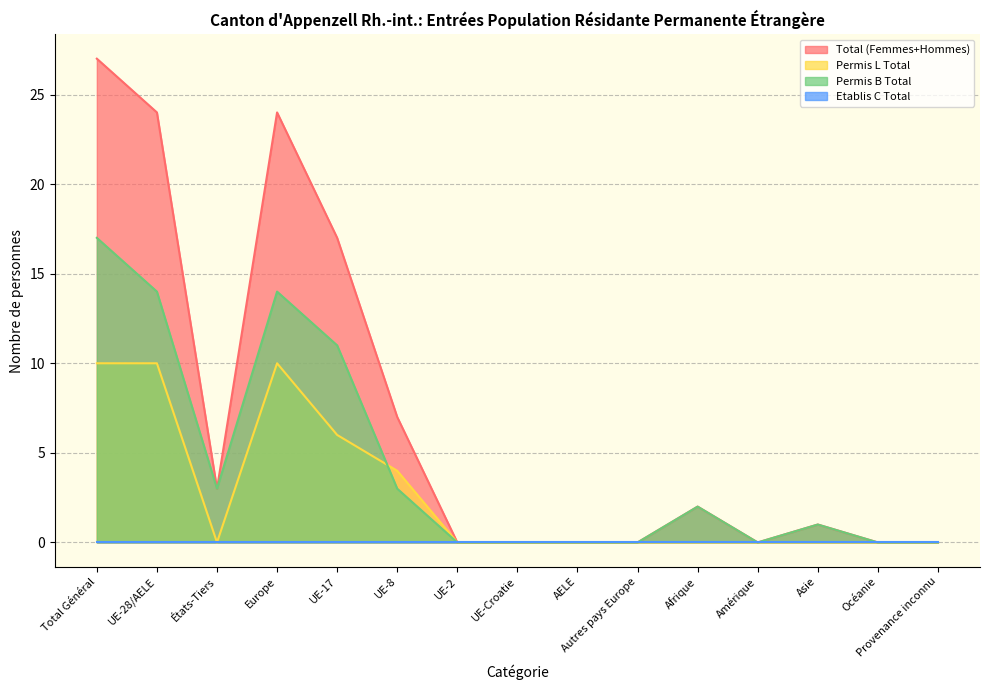

The Total (Femmes+Hommes) series shows 0 at Amérique. True or false?

True